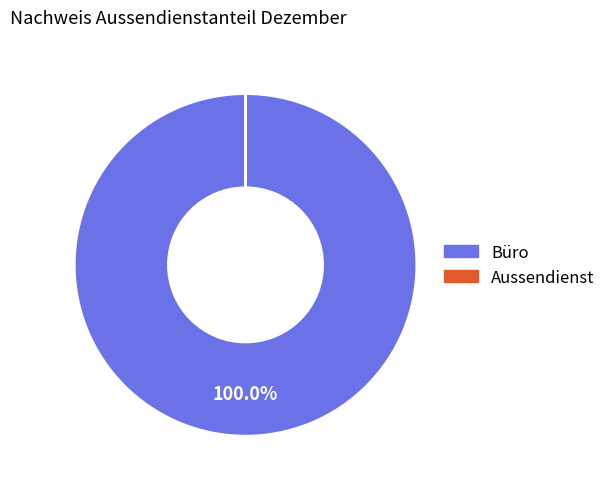

Is there a majority slice in this chart?

Yes